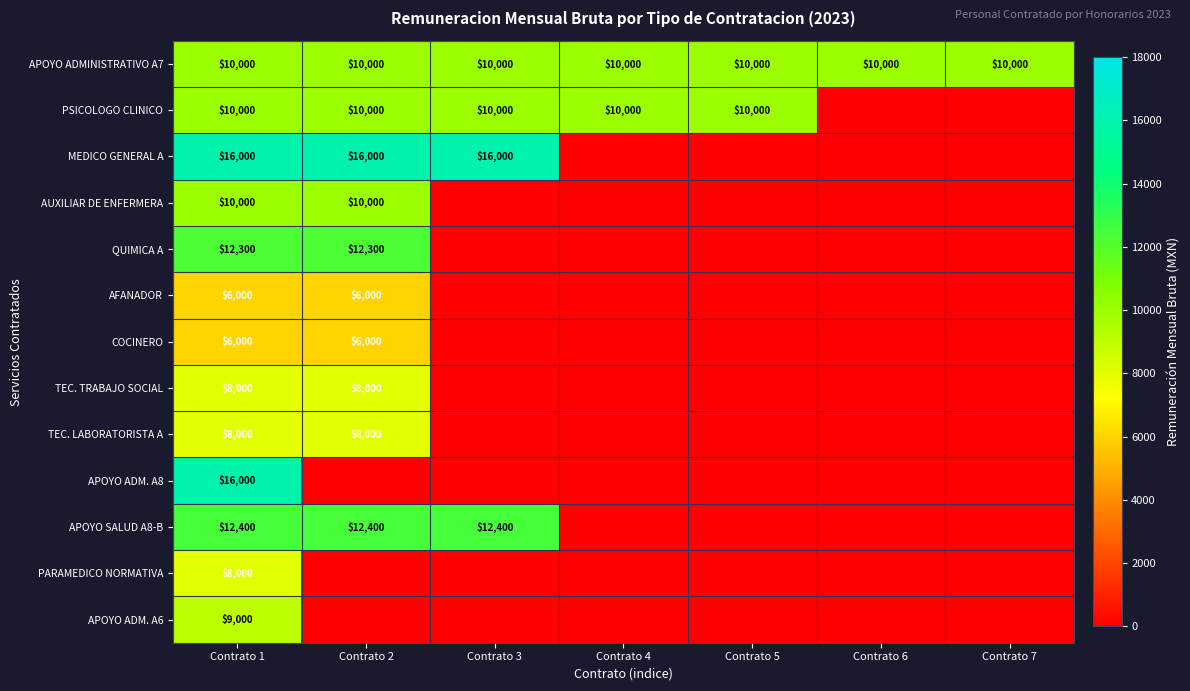

Is it true that PARAMEDICO NORMATIVA equals 5537 at Contrato 1?

False